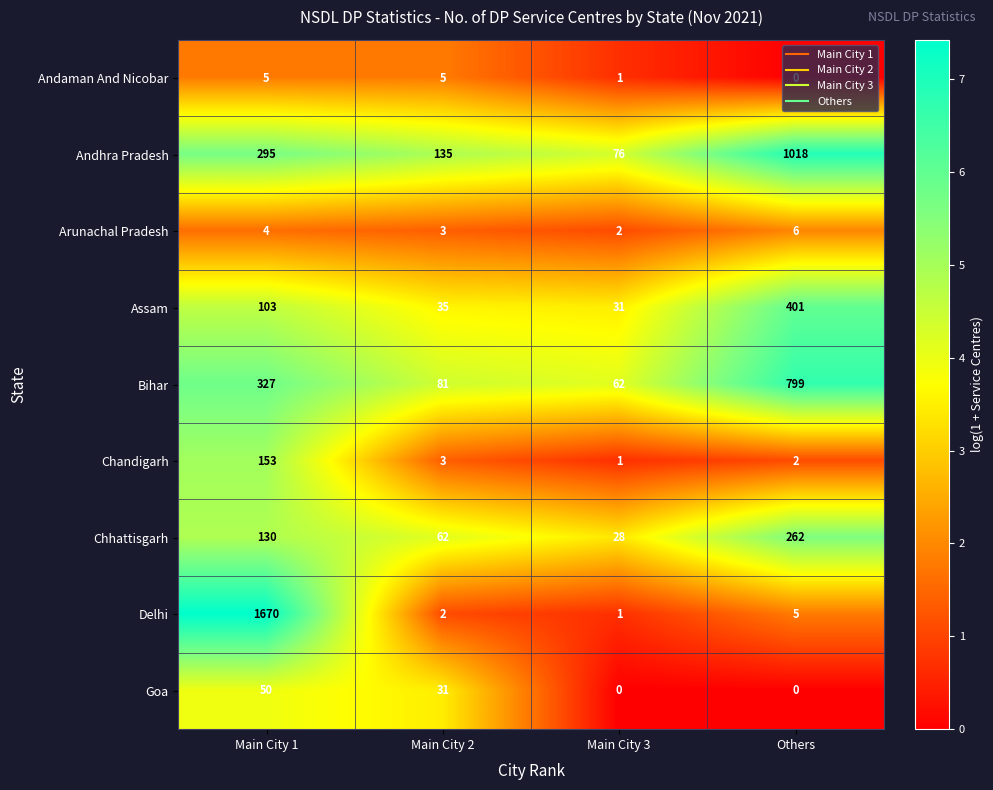

Rank the categories by Chhattisgarh value from lowest to highest.

Main City 3, Main City 2, Main City 1, Others